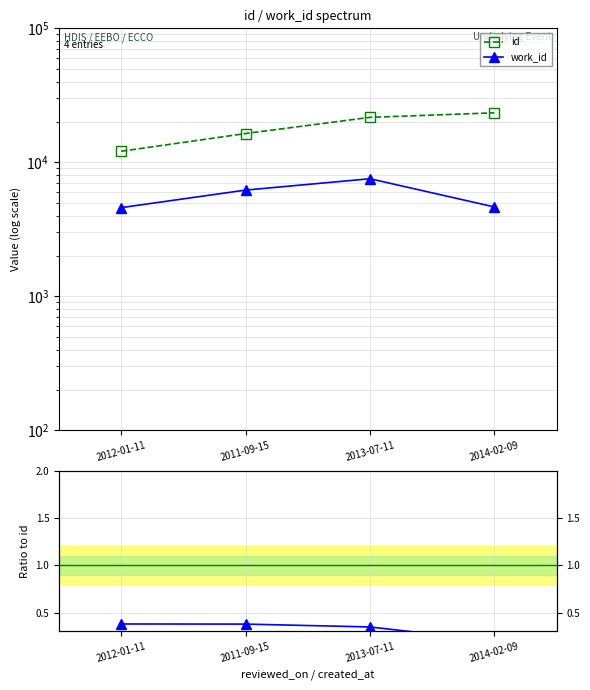

Is the value of id at 2014-02-09 greater than the value of work_id / id at 2011-09-15?

Yes